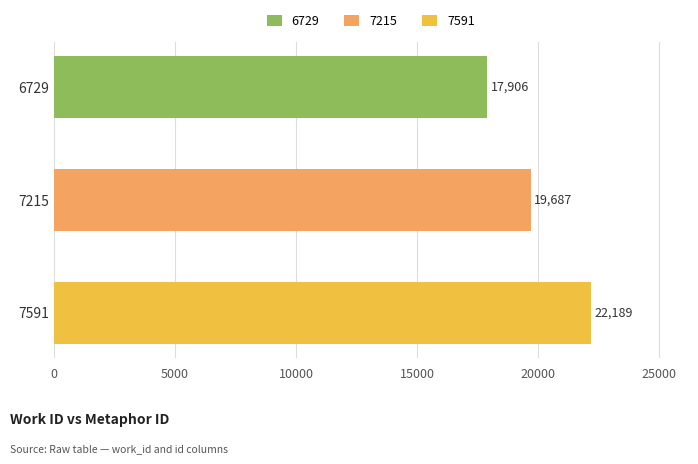

Reading top to bottom, extract all data points from this chart.

17906	19687	22189